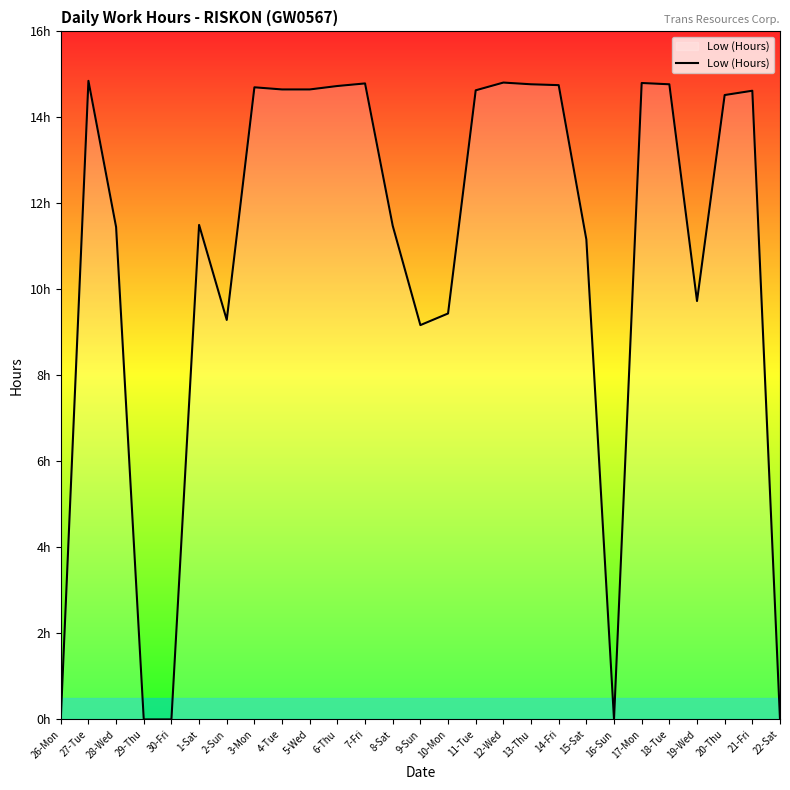

Rank the categories by value from highest to lowest.

27-Tue, 12-Wed, 17-Mon, 7-Fri, 13-Thu, 18-Tue, 14-Fri, 6-Thu, 3-Mon, 4-Tue, 5-Wed, 11-Tue, 21-Fri, 20-Thu, 1-Sat, 8-Sat, 28-Wed, 15-Sat, 19-Wed, 10-Mon, 2-Sun, 9-Sun, 26-Mon, 29-Thu, 30-Fri, 16-Sun, 22-Sat